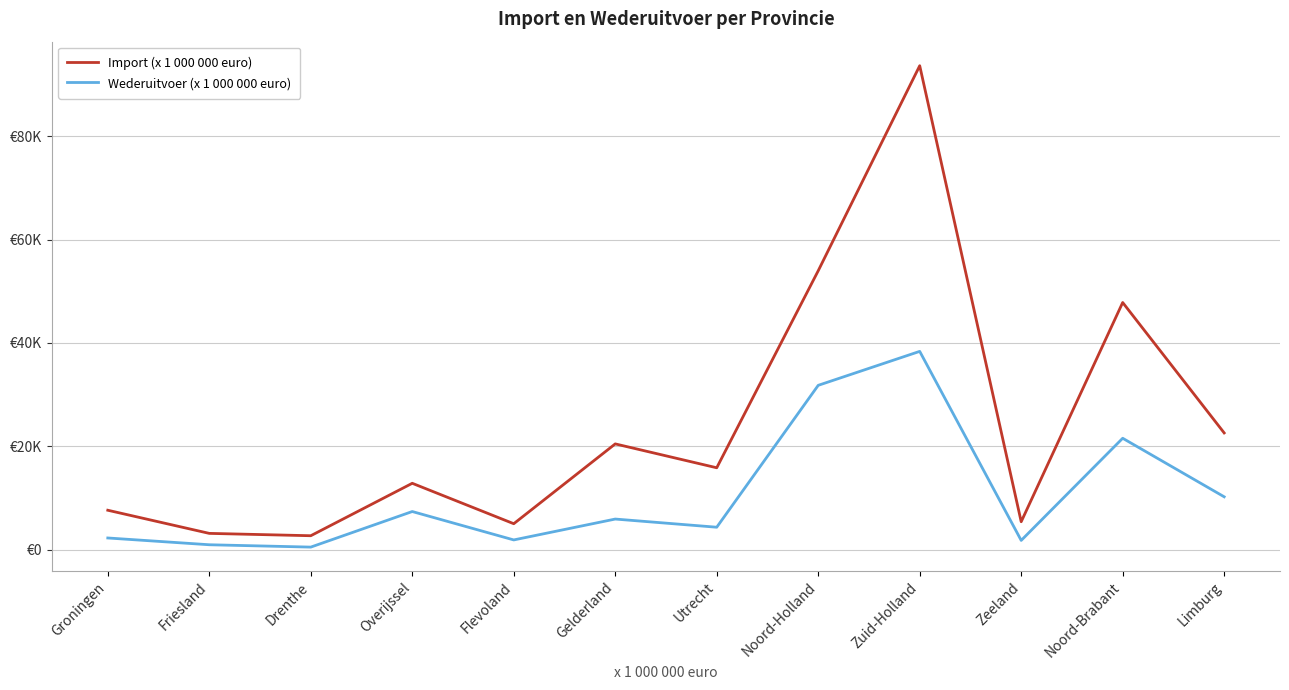

Reading left to right, list all the values displayed in this chart.

Import (x 1 000 000 euro): 7616	3136	2682	12832	5007	20456	15835	53968	93653	5392	47823	22580
Wederuitvoer (x 1 000 000 euro): 2247	935	480	7366	1869	5909	4328	31792	38365	1776	21548	10218